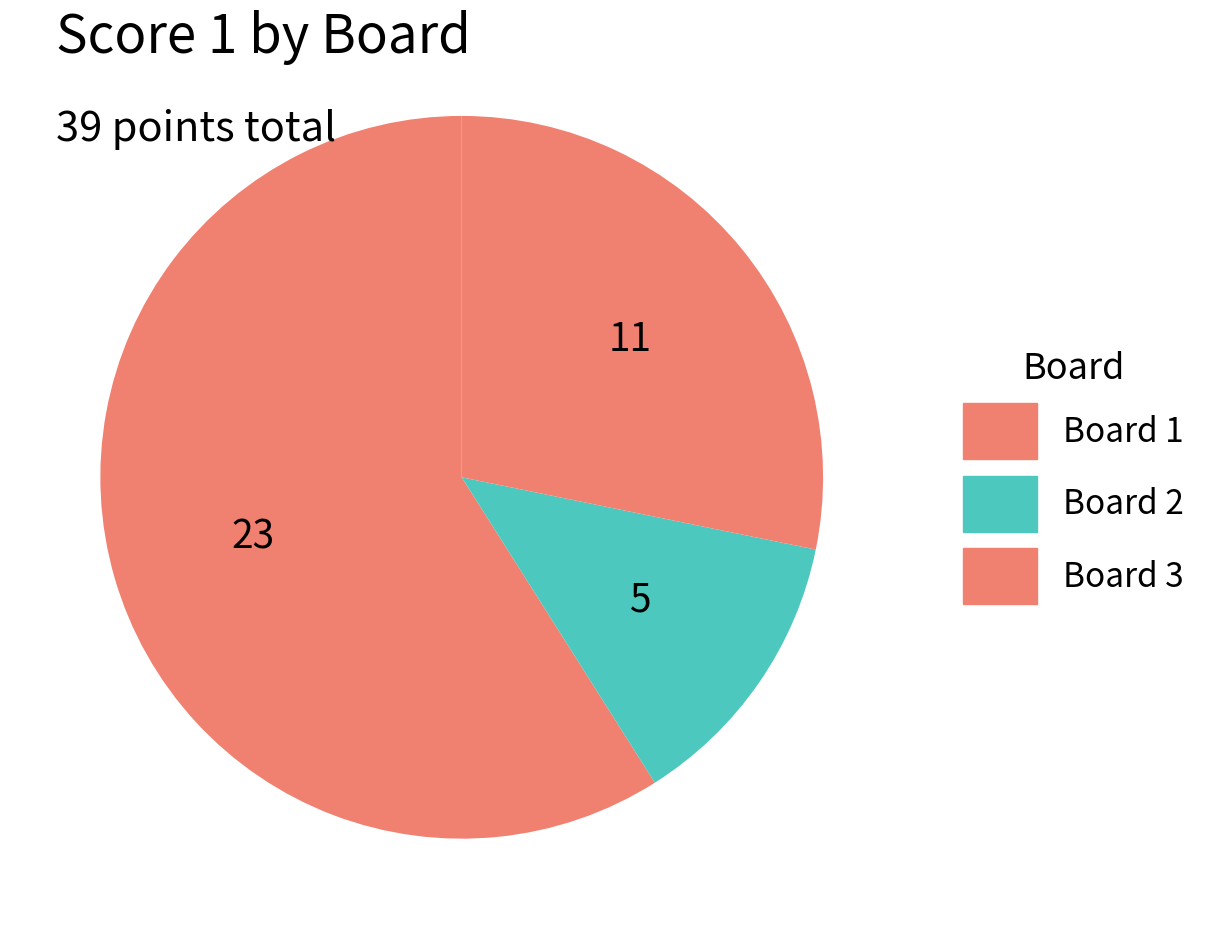

How many segments does this pie chart have?

3